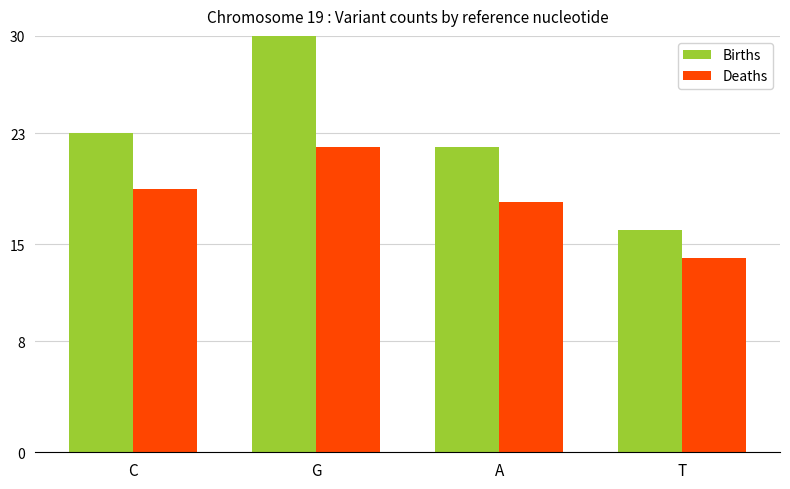

Which category has the lowest value in the Deaths series?

T